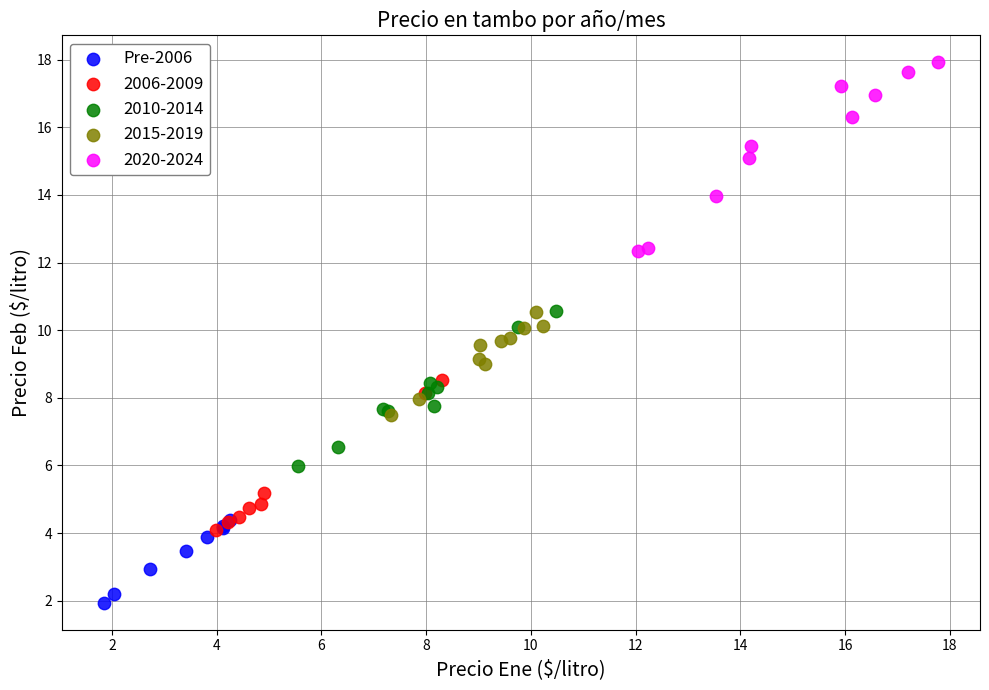

Which series reaches the minimum Y coordinate?

Pre-2006